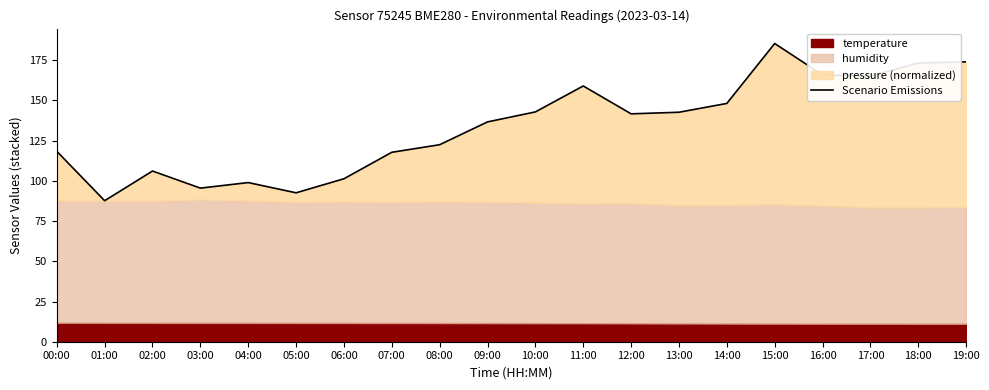

How many values exceed 141?

10